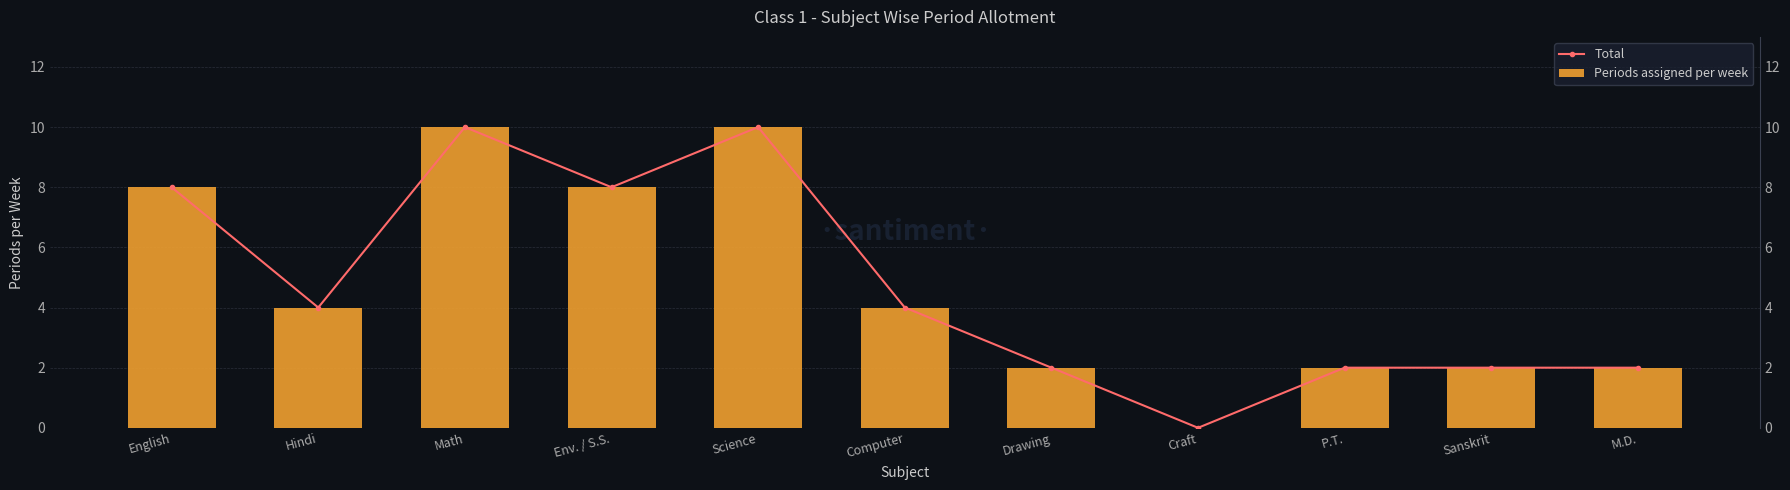

Which series has the widest spread of values?

Total